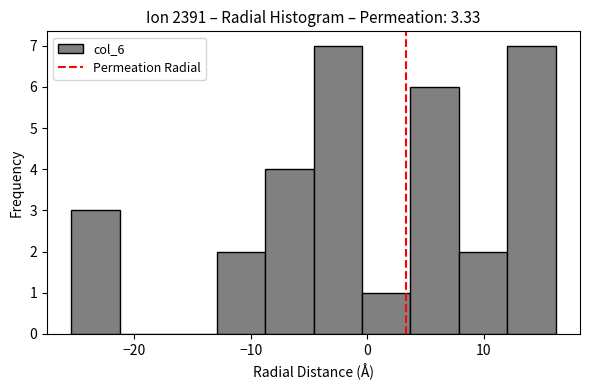

What is the height of the bar covering 8 to 12 on the x-axis? Neither the bar edges nor the heights are printed on the chart, so give them approximately, as read against the axes.

2